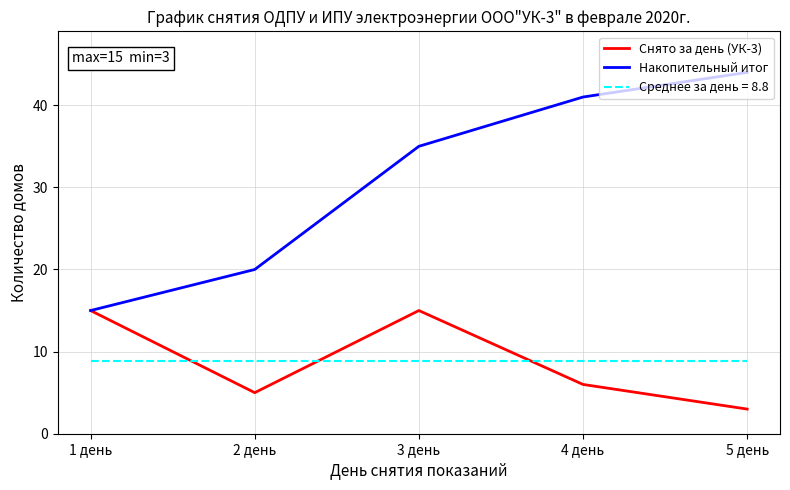

True or false: Снято за день (УК-3) has more than 2 interior local peaks.

False